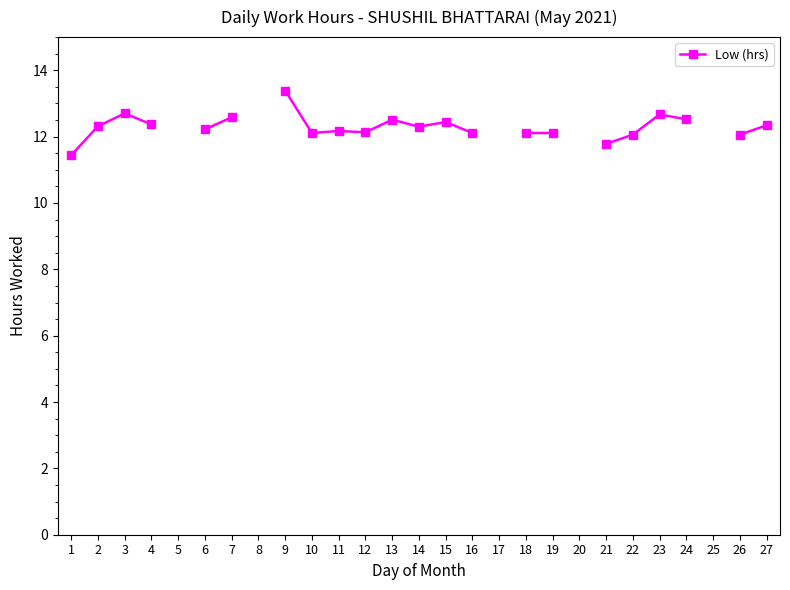

What is the maximum value shown in the chart?

13.4